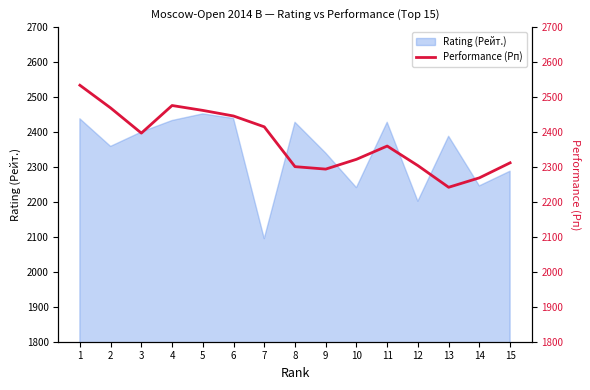

How many values are below 2360?

7